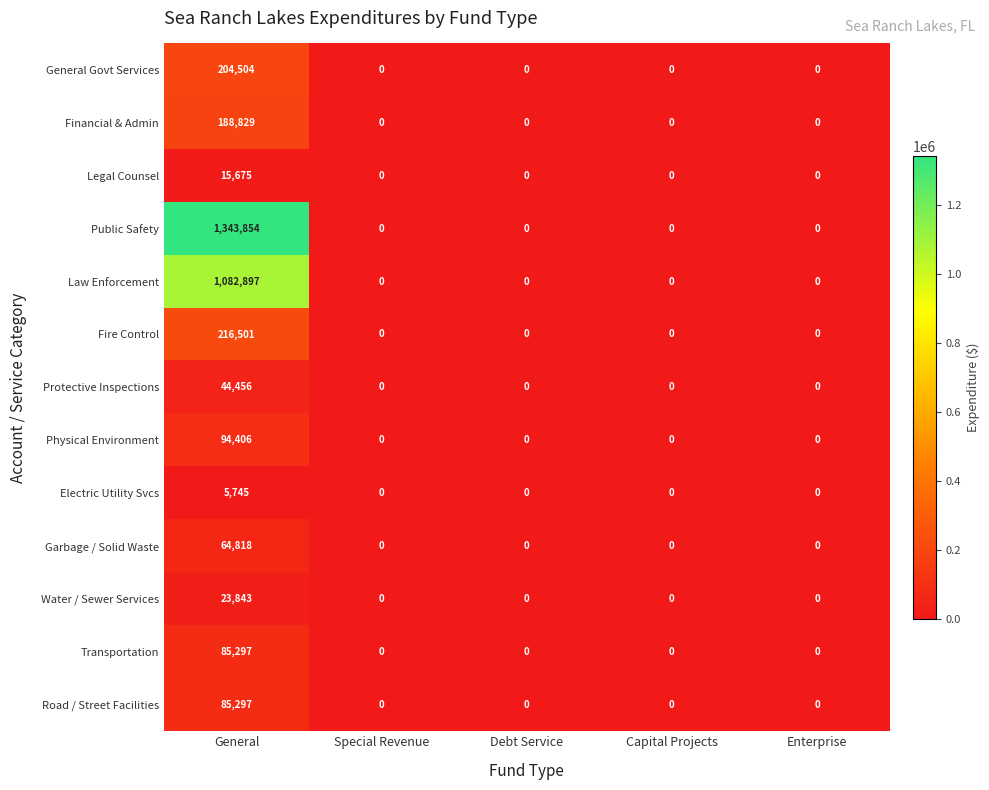

What is the highest value of the Fire Control series?

216501